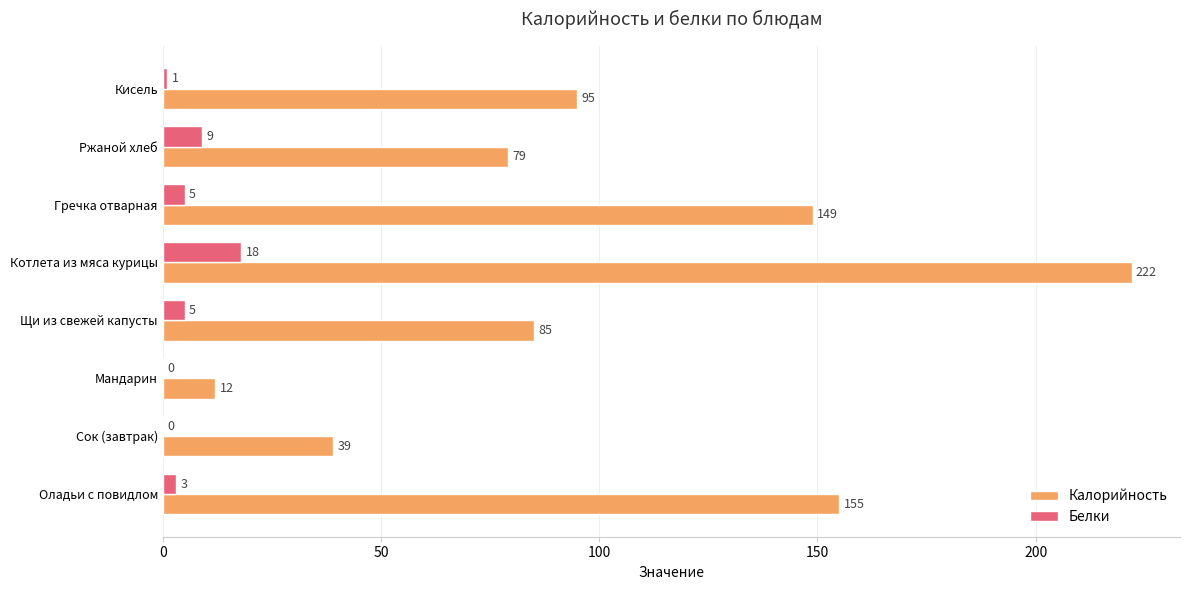

How many positive values does the Белки series have?

6